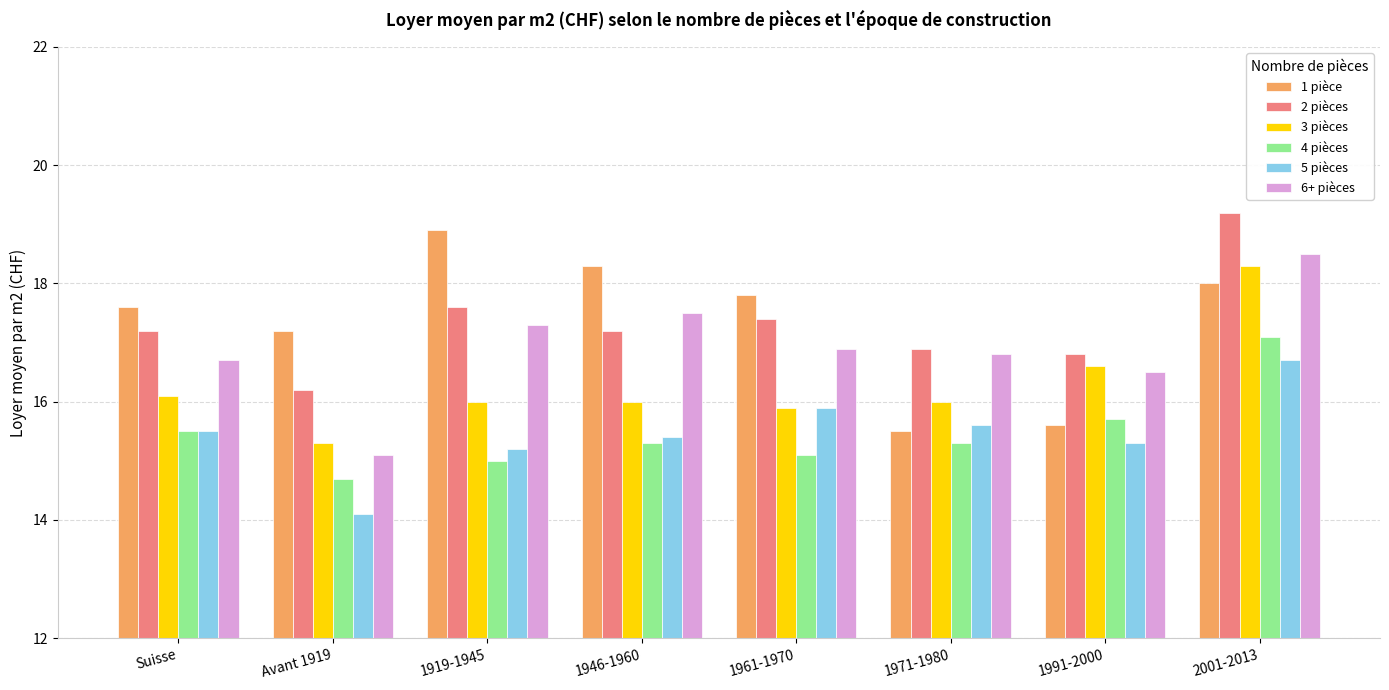

What is the label of the 2nd bar from the left?

Avant 1919